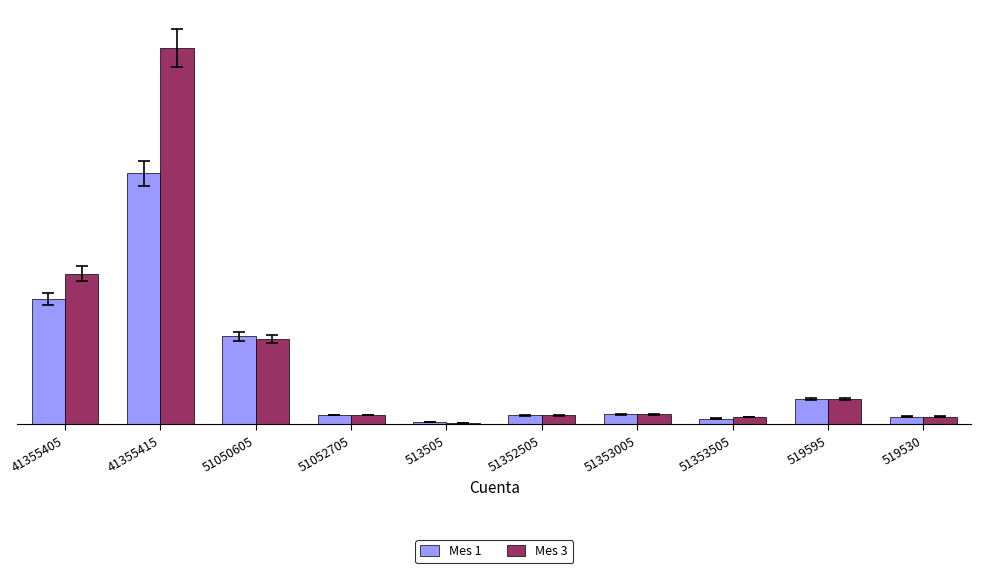

Reading left to right, what are all the values shown in this chart?

Mes 1: 41355405=6000000	41355415=12000000	51050605=4200000	51052705=437000	513505=120000	51352505=420000	51353005=480000	51353505=264000	519595=1200000	519530=360000
Mes 3: 41355405=7200000	41355415=18000000	51050605=4080000	51052705=437000	513505=72000	51352505=420000	51353005=480000	51353505=336000	519595=1200000	519530=360000